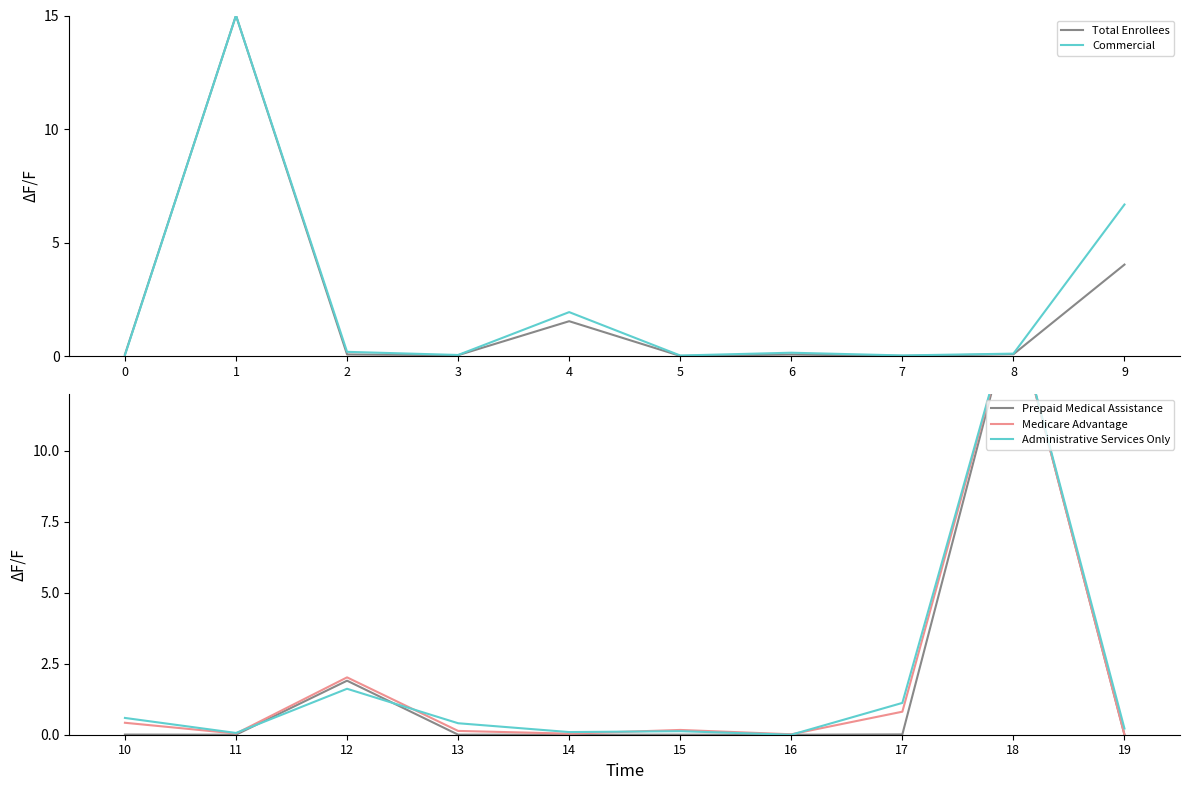

How many intersections are there between Prepaid Medical Assistance and Commercial?

4